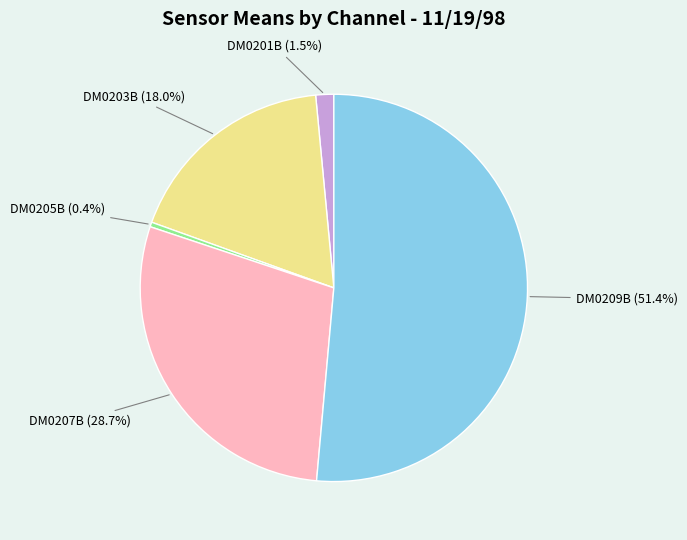

Is there any slice that represents more than half of the pie?

Yes